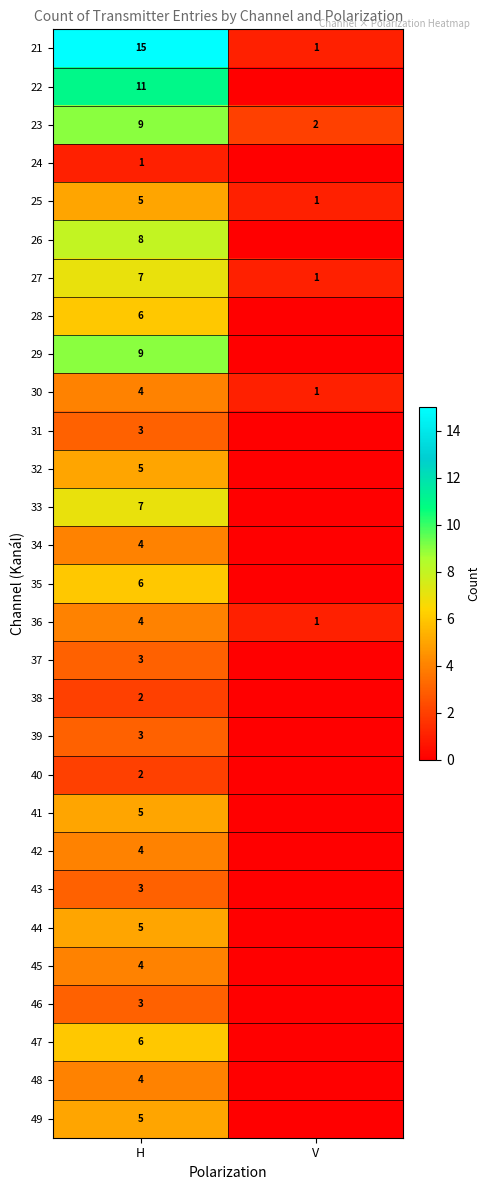

What is the maximum value shown in the chart?

15